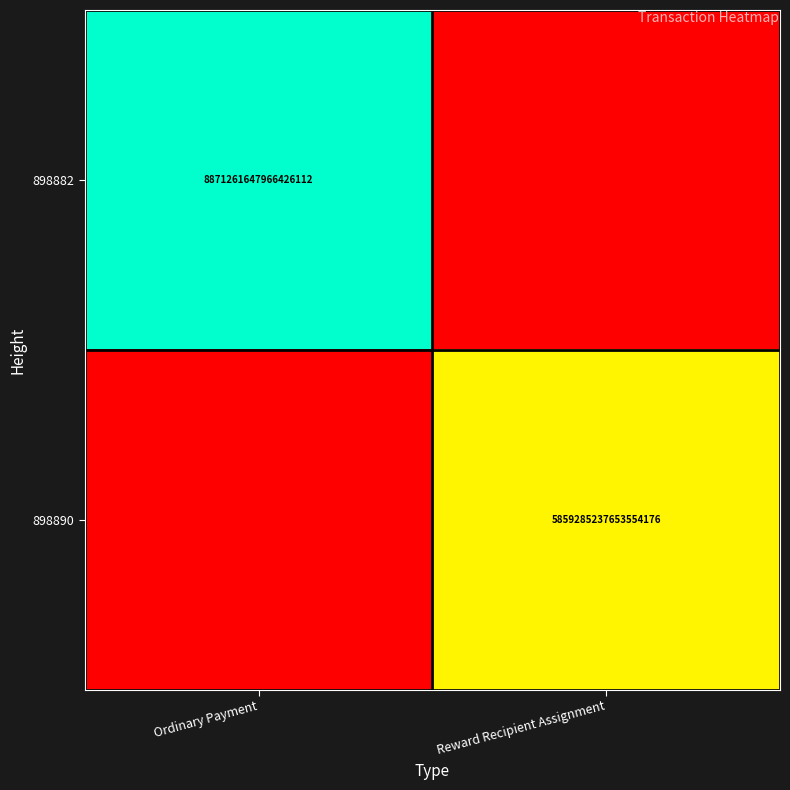

How many categories are shown in the chart?

2